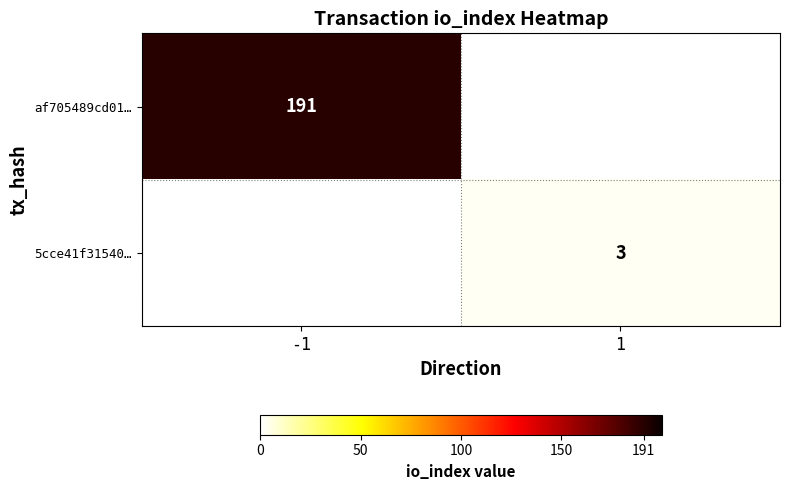

At which category does the chart reach its peak across all series?

-1